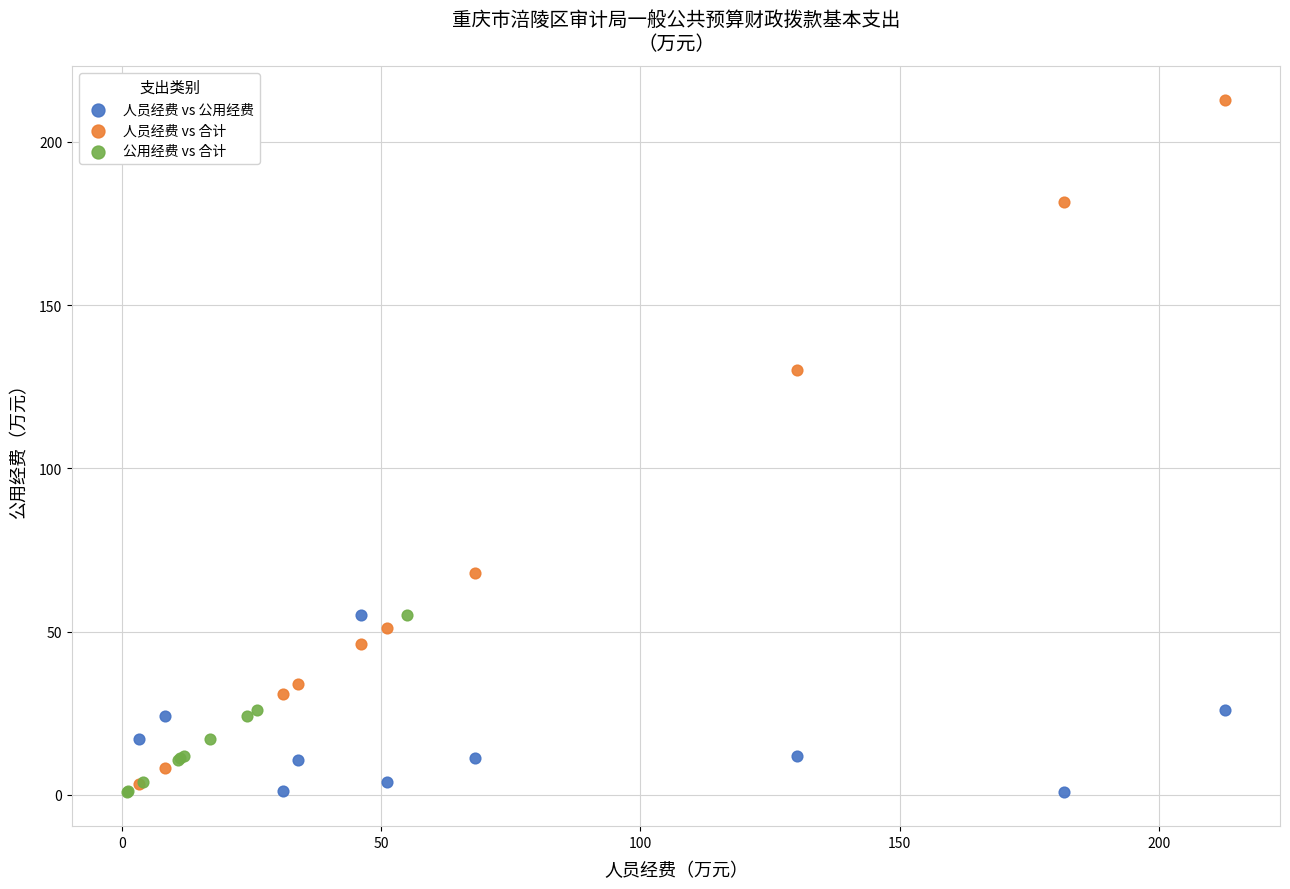

Which series has the largest Y range (max minus min)?

人员经费 vs 合计